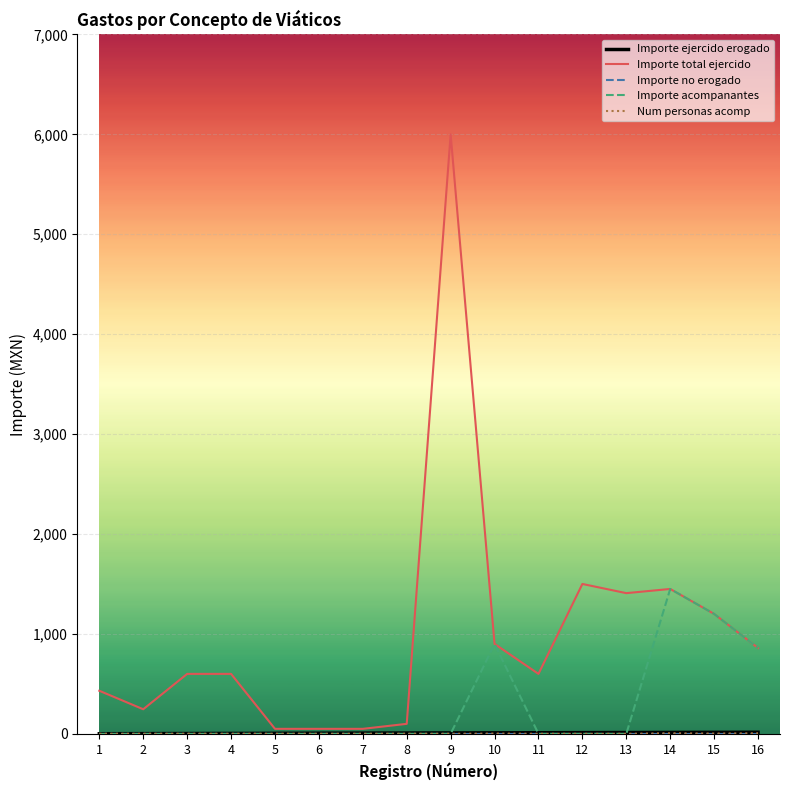

Which series has the largest range (max minus min)?

Importe total ejercido